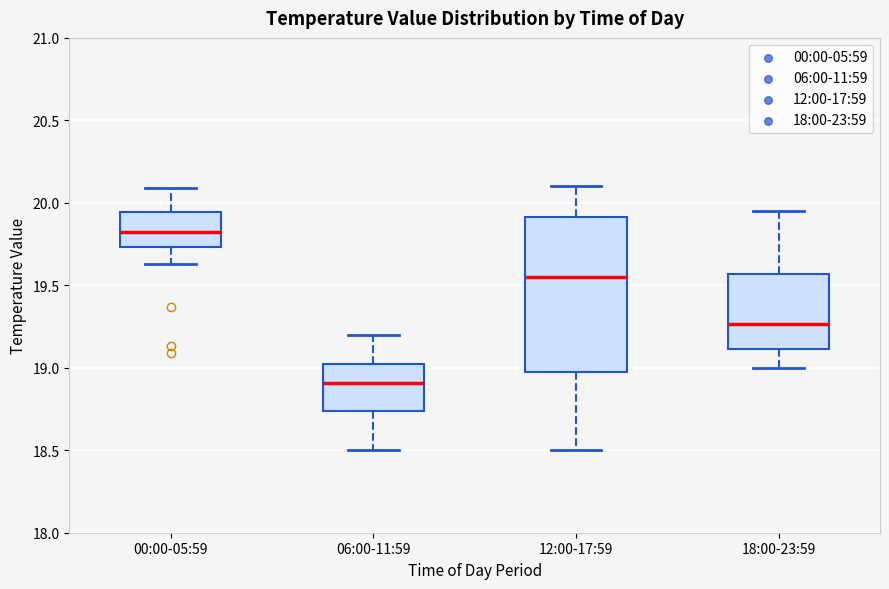

Which box is the tallest, from its lower edge to its upper edge?

12:00-17:59